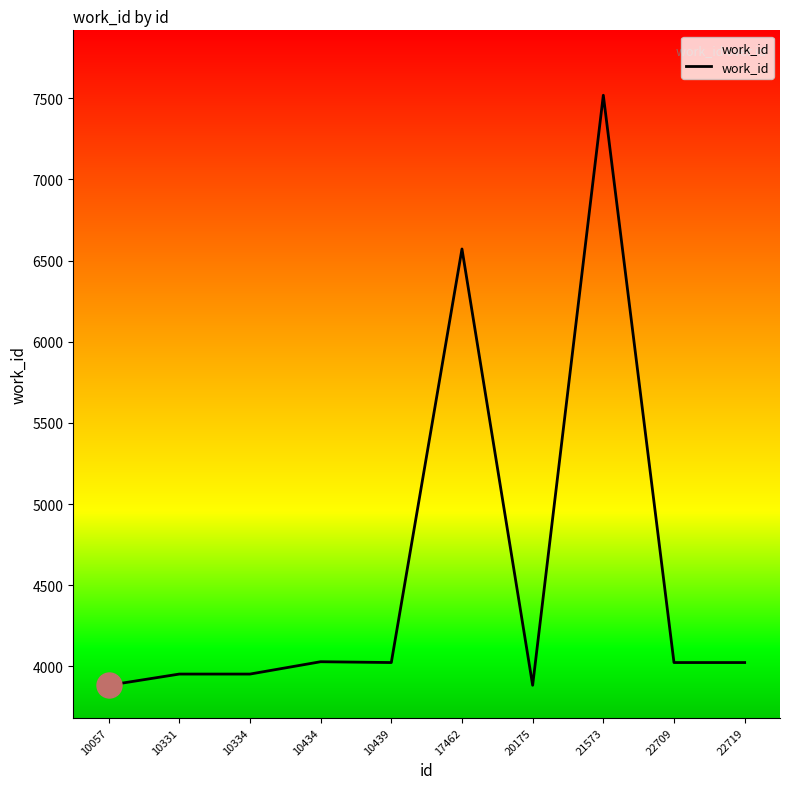

What is the difference between the values at 21573 and 10331?

3566